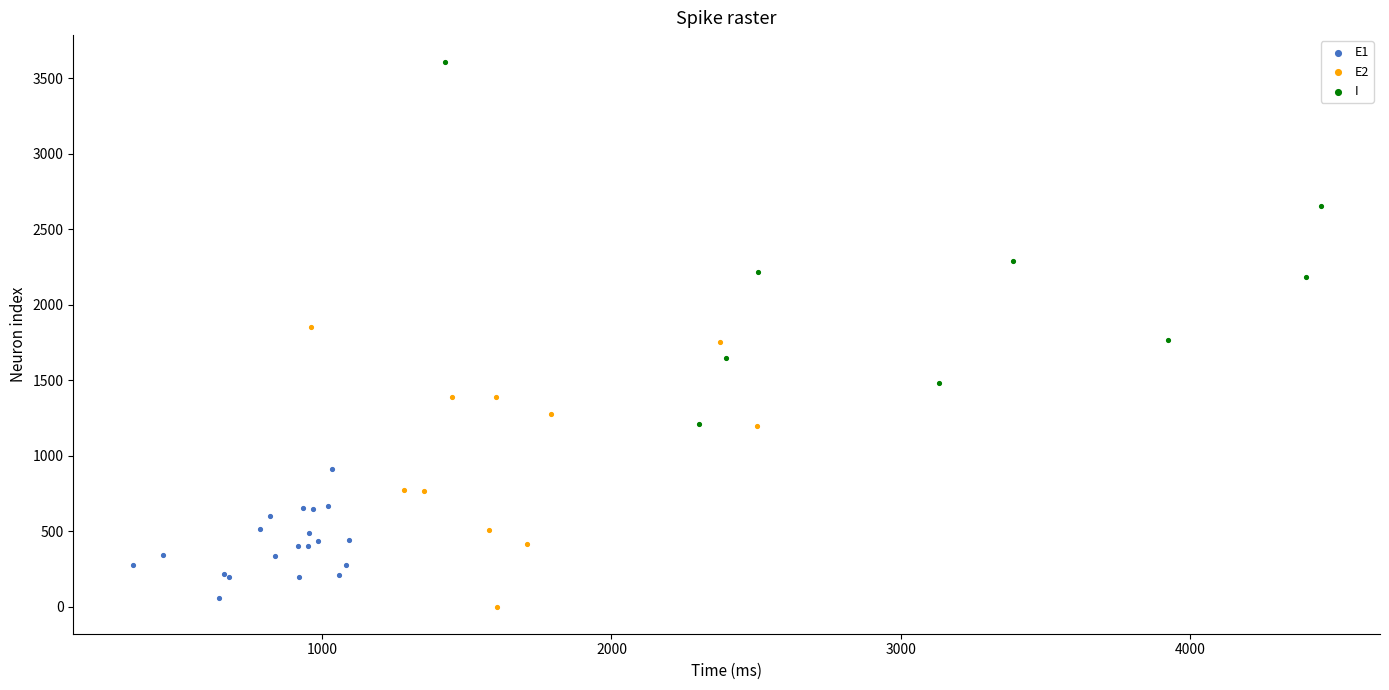

What are all the series names shown in the legend?

E1, E2, I